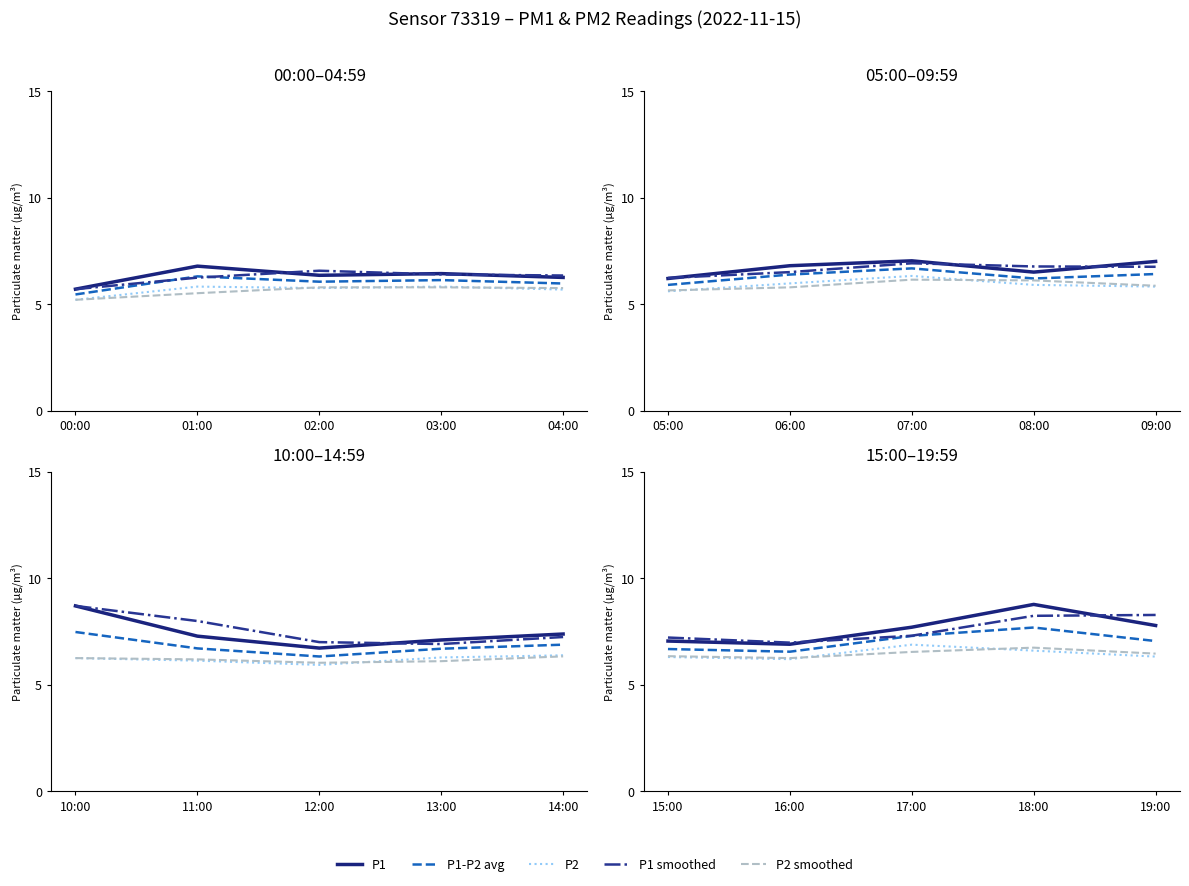

At how many categories does at least one series exceed 6?

5